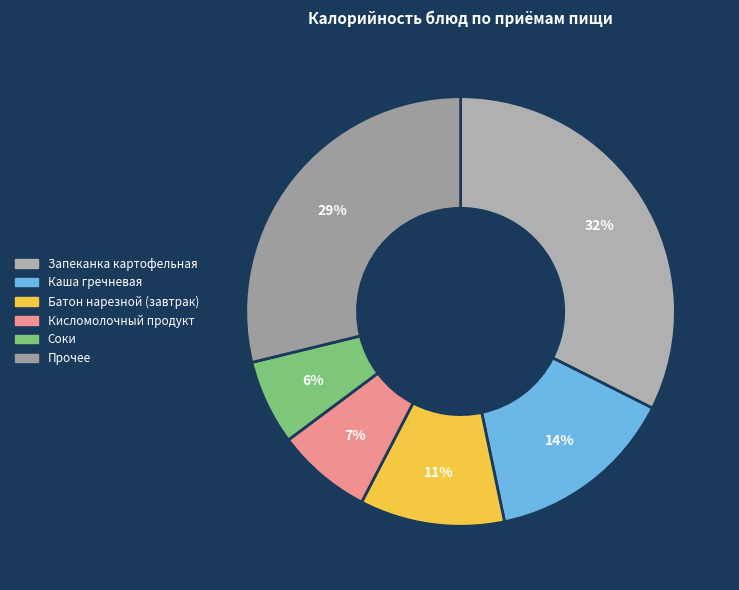

Is there a majority slice in this chart?

No